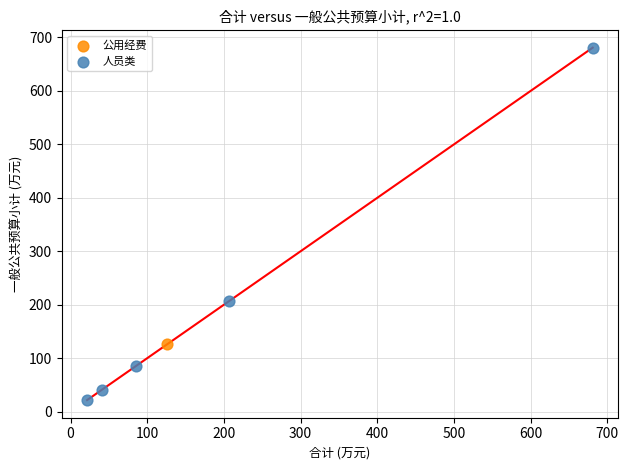

What are all the series names shown in the legend?

人员类, 公用经费